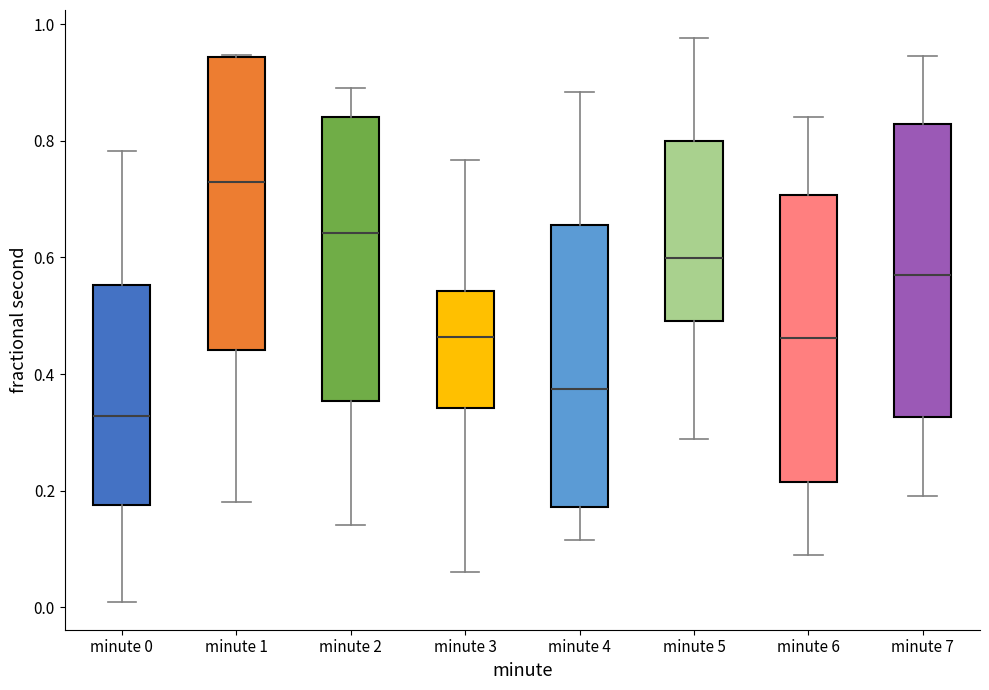

Where does the upper whisker of the box for minute 4 end on the y-axis? The values are not printed on the chart, so give them approximately, as read against the axis.

0.88